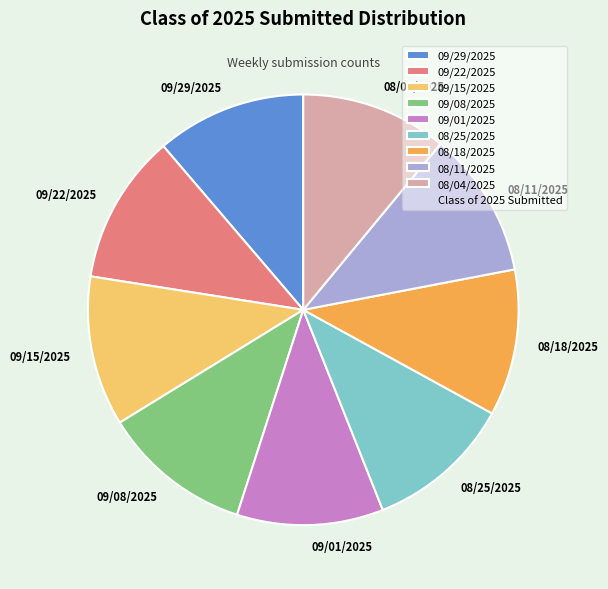

The 09/15/2025 slice represents 11% of the pie. True or false?

True